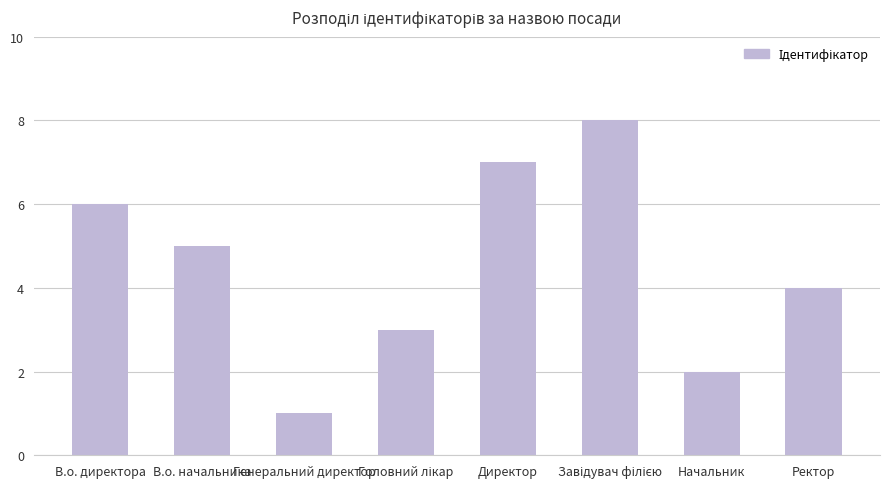

Are the bars horizontal?

No